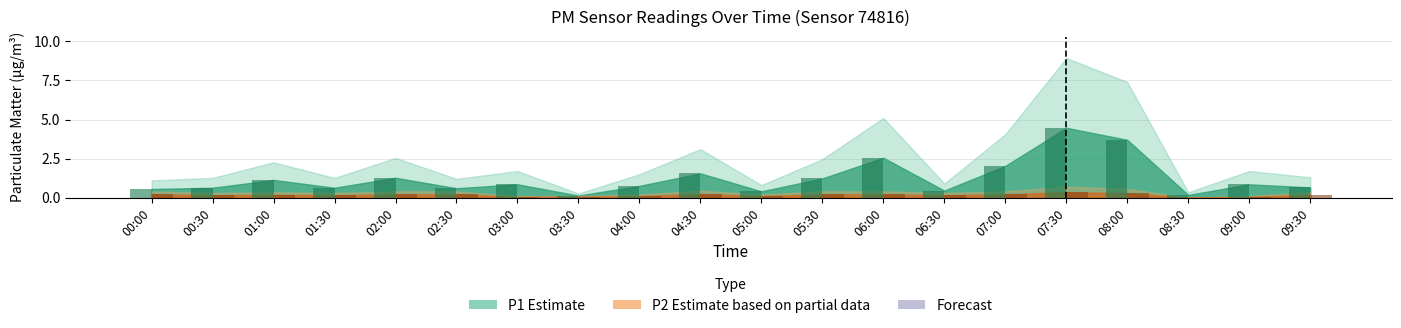

Which series has the largest range (max minus min)?

P1